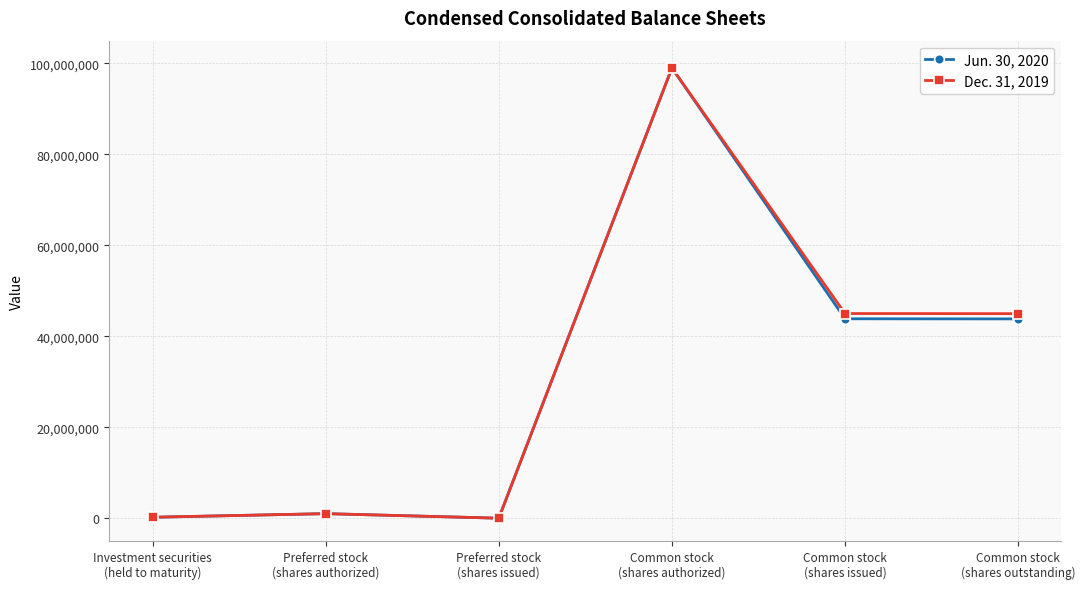

What is the greatest value displayed?

99000000